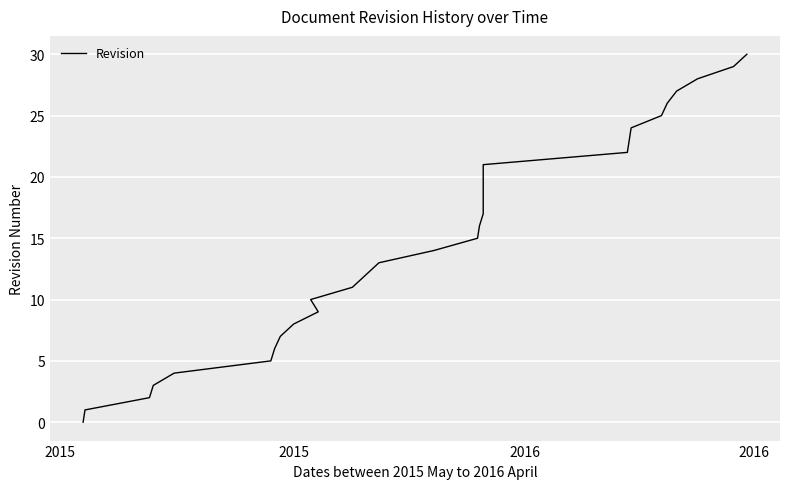

Is it true that the value at 15 is 27?

False